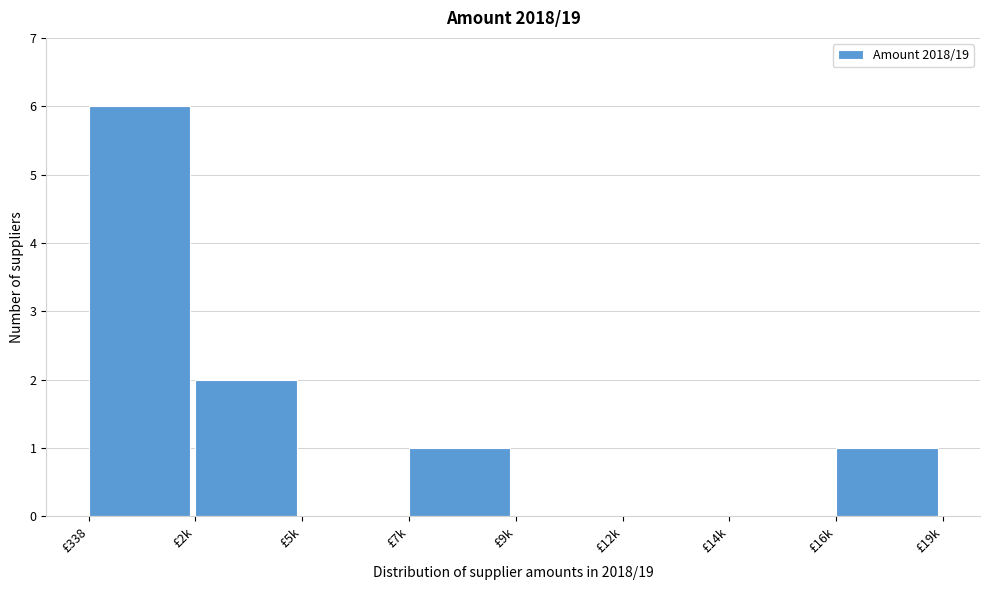

Reading right to left, extract all data points from this chart.

£16k=1	£14k=0	£12k=0	£9k=0	£7k=1	£5k=0	£2k=2	£338=6